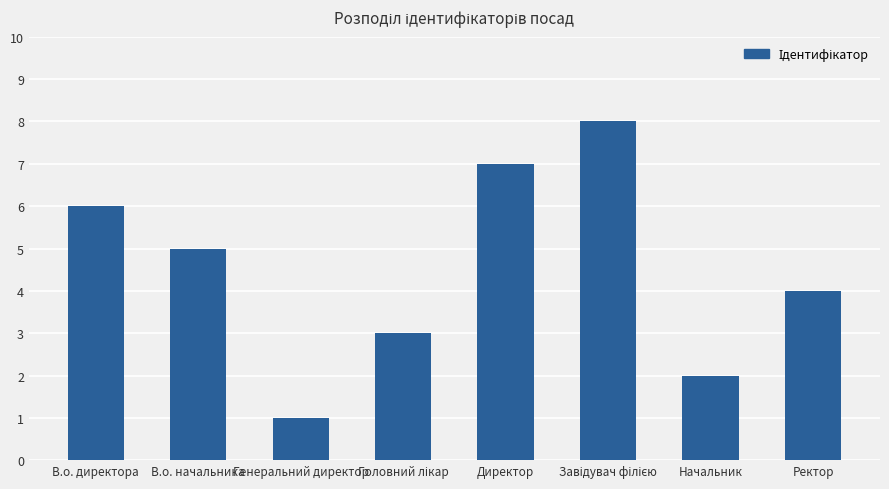

Is it true that the value at Генеральний директор is 1?

True